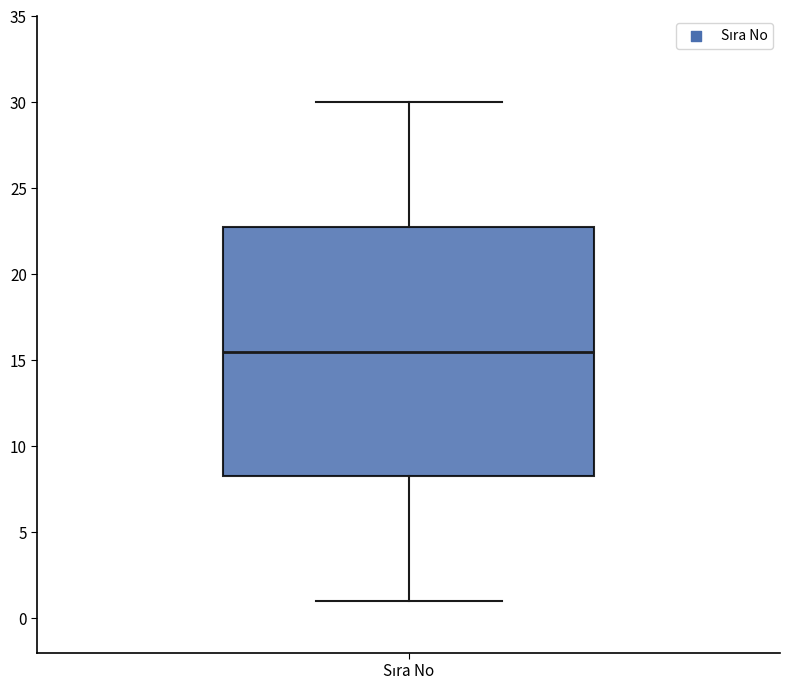

Transcribe this box plot: give where the median line is, the range the box spans, and where the two whiskers end, as read against the y-axis. The values are not printed on the chart, so give them approximately, as read against the axis.

median 15.5, box 8.5 to 23.0, whiskers 1.0 to 30.0